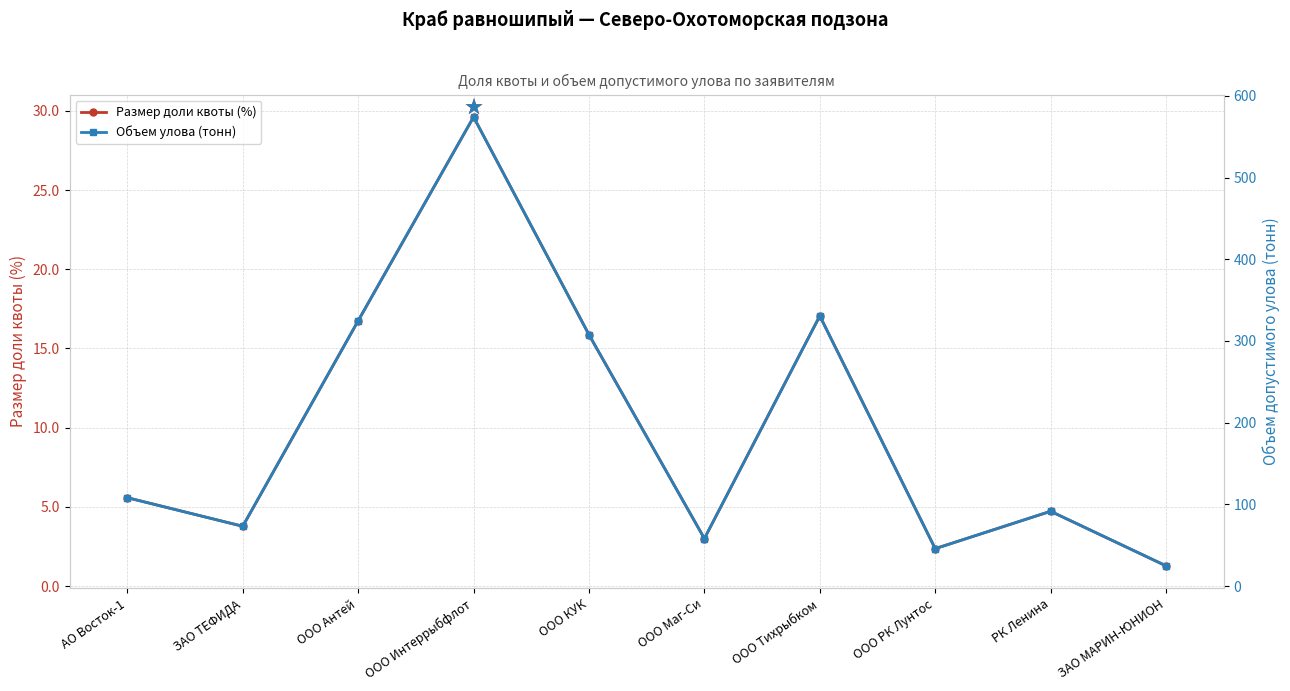

At how many categories does at least one series exceed 399?

1